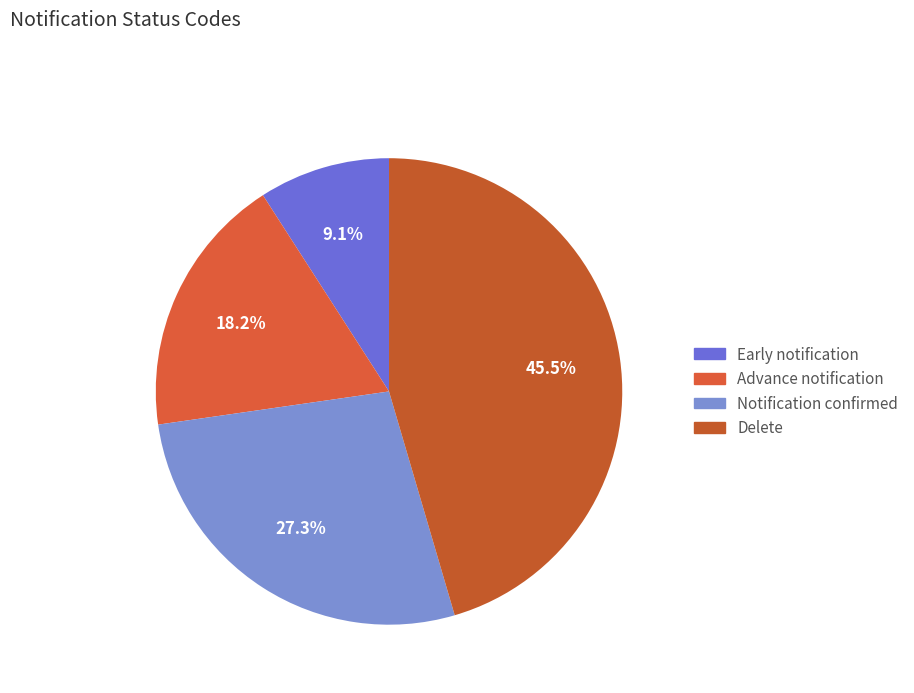

To the nearest percent, what is the average slice percentage?

25%